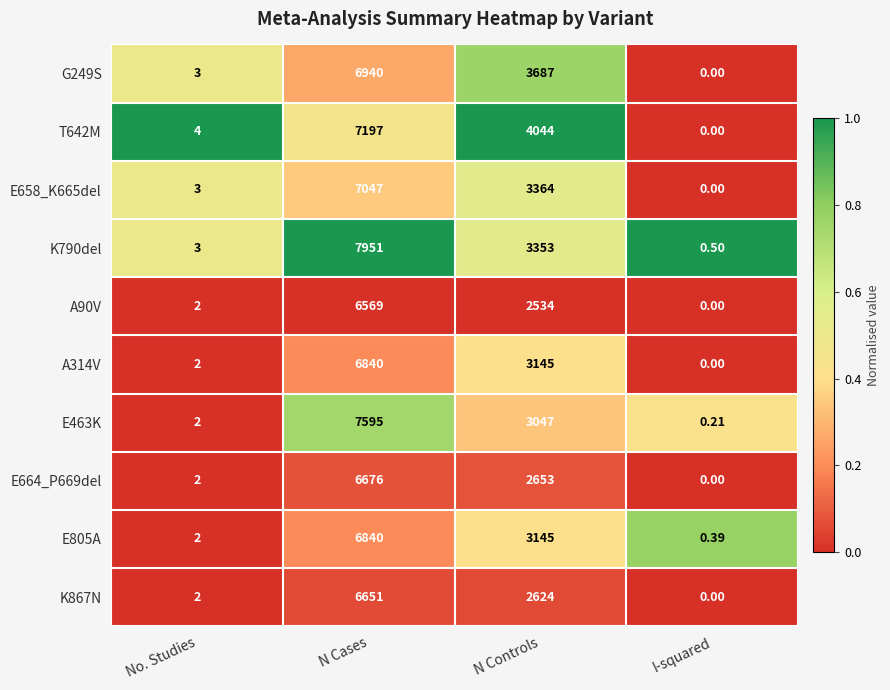

At which label does K790del reach its peak?

N Cases